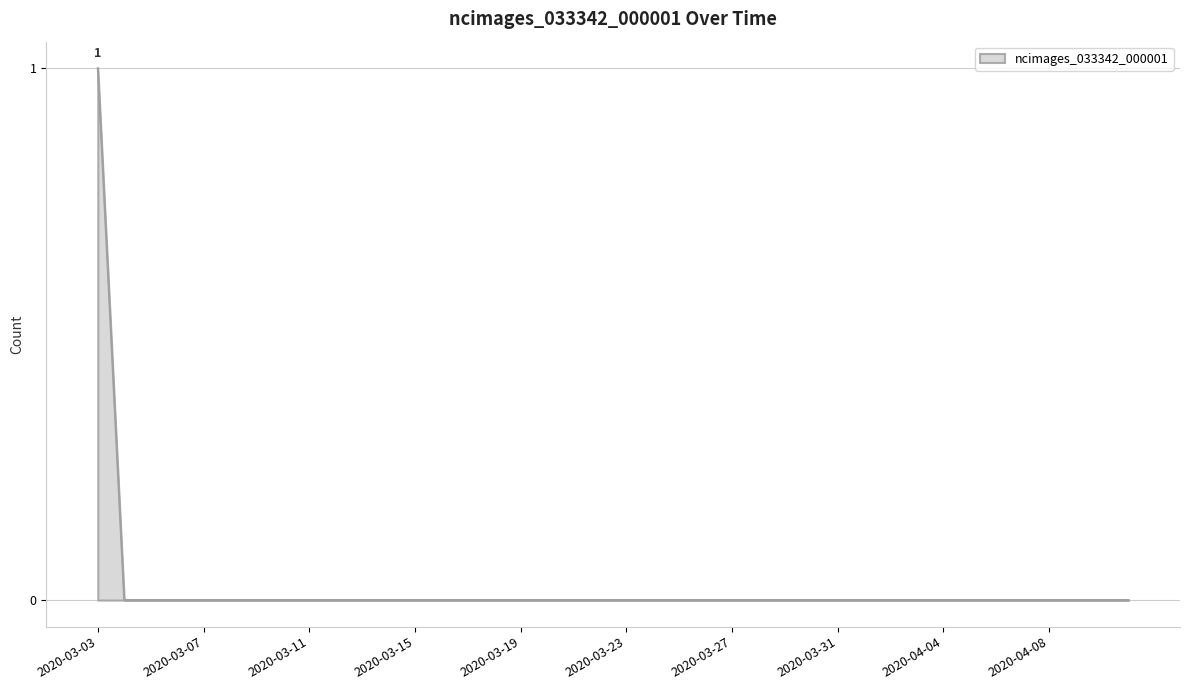

List the labels in order of value, largest first.

2020-03-03, 2020-03-04, 2020-03-05, 2020-03-06, 2020-03-07, 2020-03-08, 2020-03-09, 2020-03-10, 2020-03-11, 2020-03-12, 2020-03-13, 2020-03-14, 2020-03-15, 2020-03-16, 2020-03-17, 2020-03-18, 2020-03-19, 2020-03-20, 2020-03-21, 2020-03-22, 2020-03-23, 2020-03-24, 2020-03-25, 2020-03-26, 2020-03-27, 2020-03-28, 2020-03-29, 2020-03-30, 2020-03-31, 2020-04-01, 2020-04-02, 2020-04-03, 2020-04-04, 2020-04-05, 2020-04-06, 2020-04-07, 2020-04-08, 2020-04-09, 2020-04-10, 2020-04-11